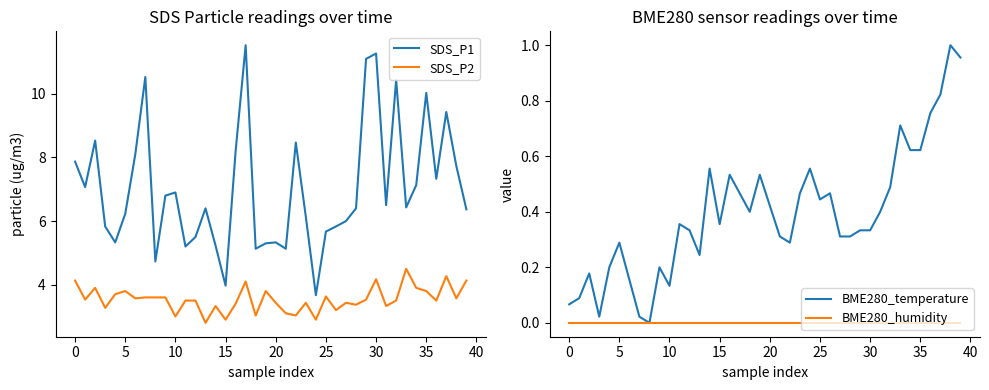

True or false: BME280_temperature and BME280_humidity intersect in this chart.

False